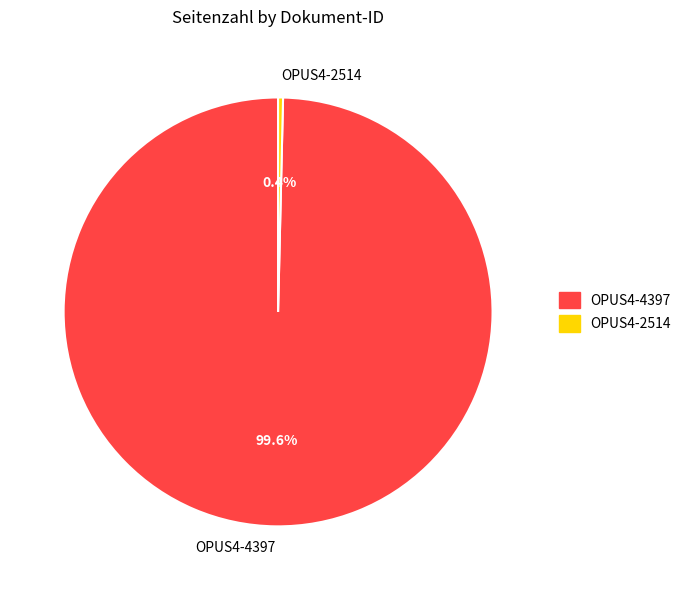

Rank the categories by value from highest to lowest.

OPUS4-4397, OPUS4-2514